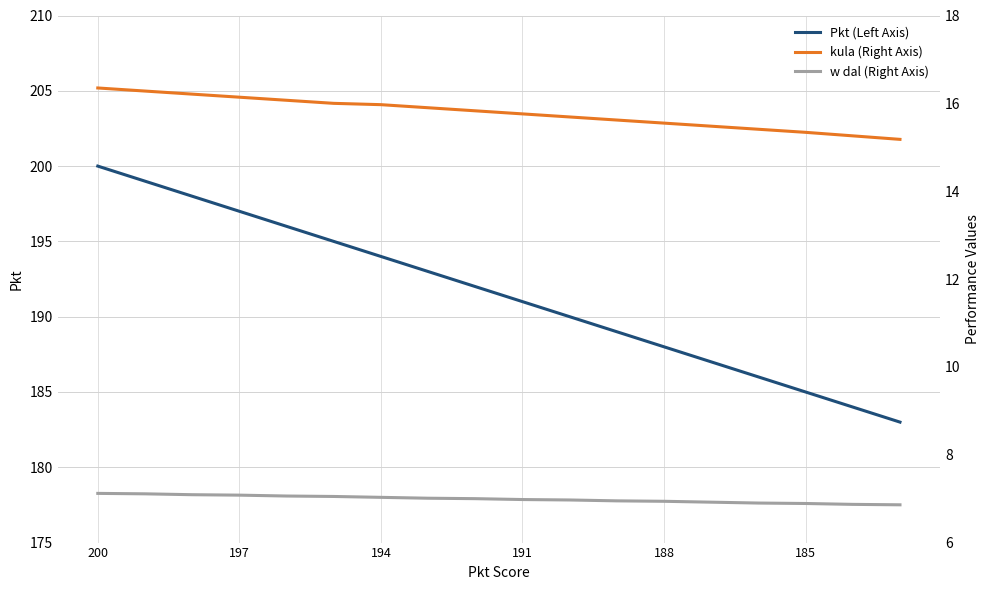

The value of Pkt (Left Axis) at 188 is 89. True or false?

False